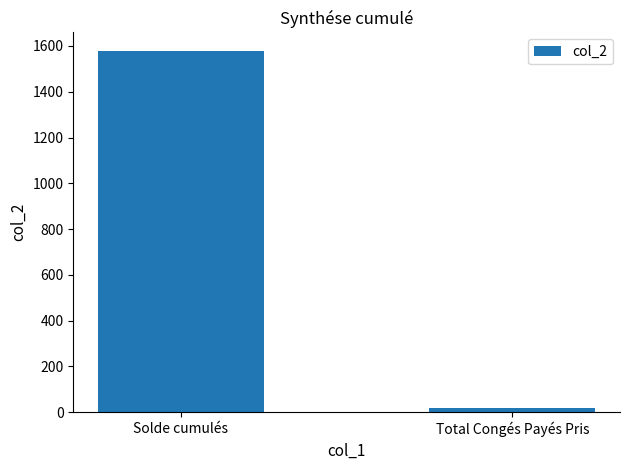

What is the label of the 2nd bar from the right?

Solde cumulés